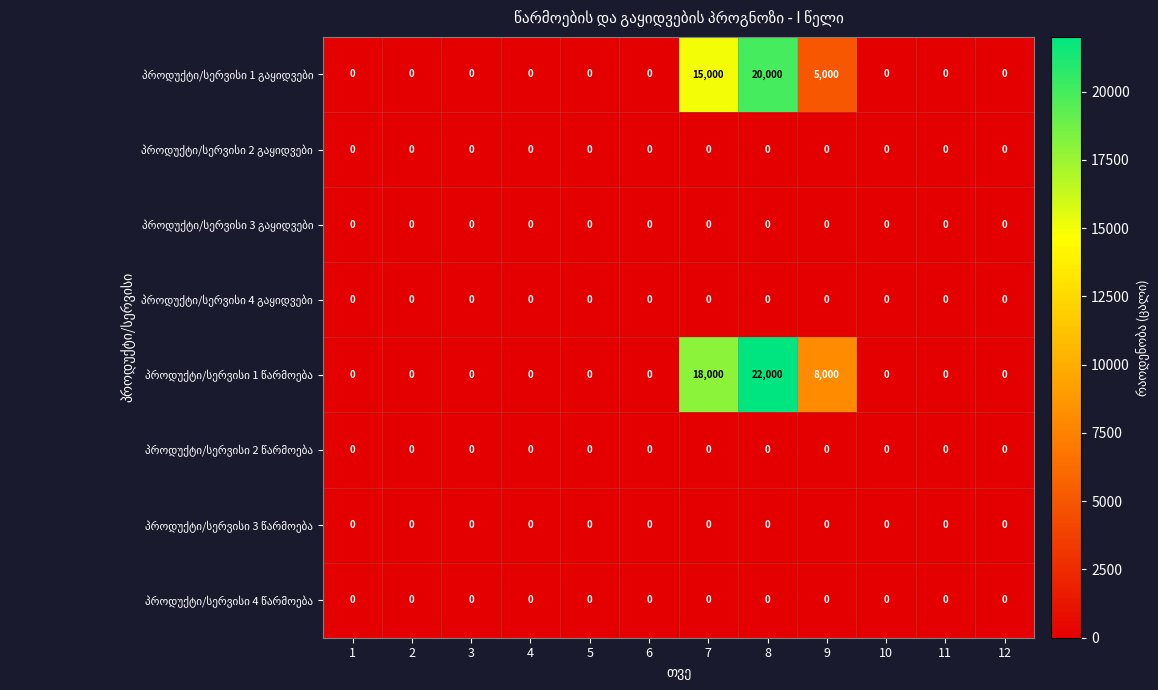

How many distinct data groups are displayed?

8